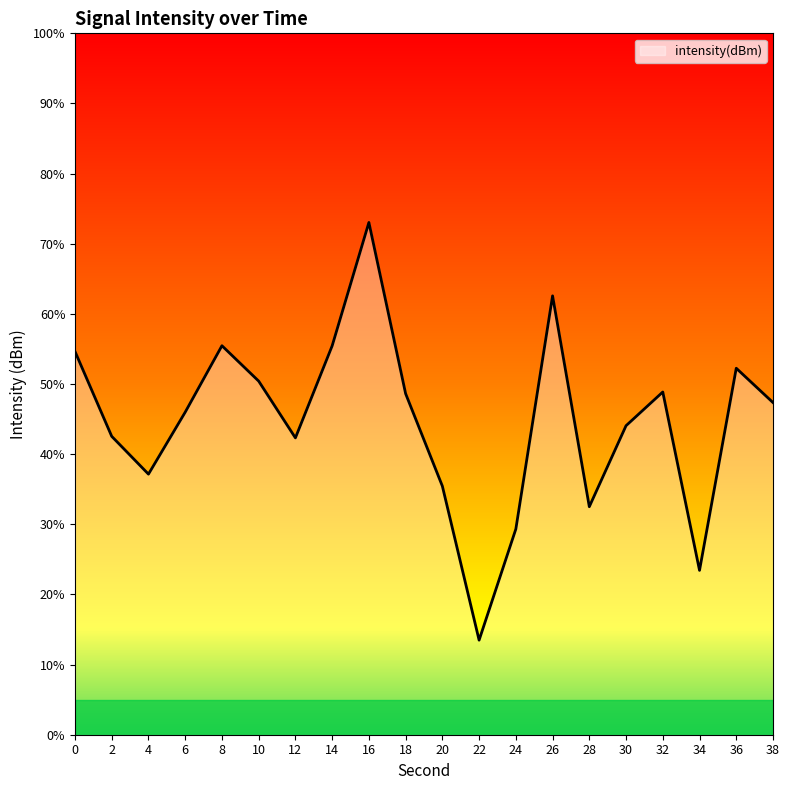

At which category does the chart reach its minimum across all series?

22